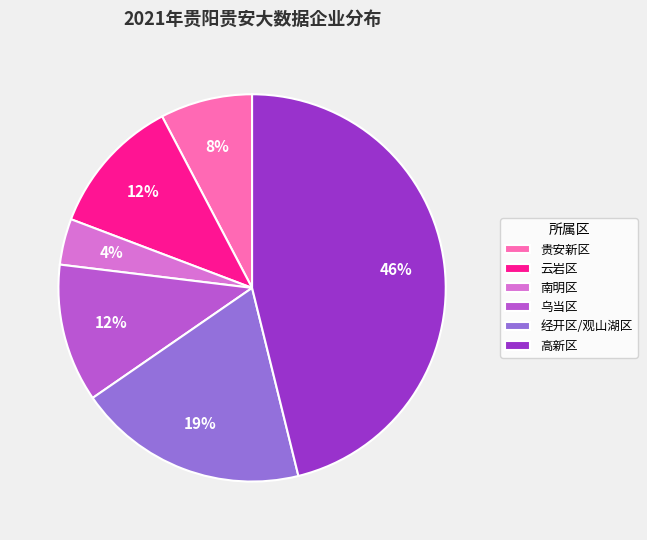

Combined, do 云岩区 and 经开区/观山湖区 account for over 50%?

No